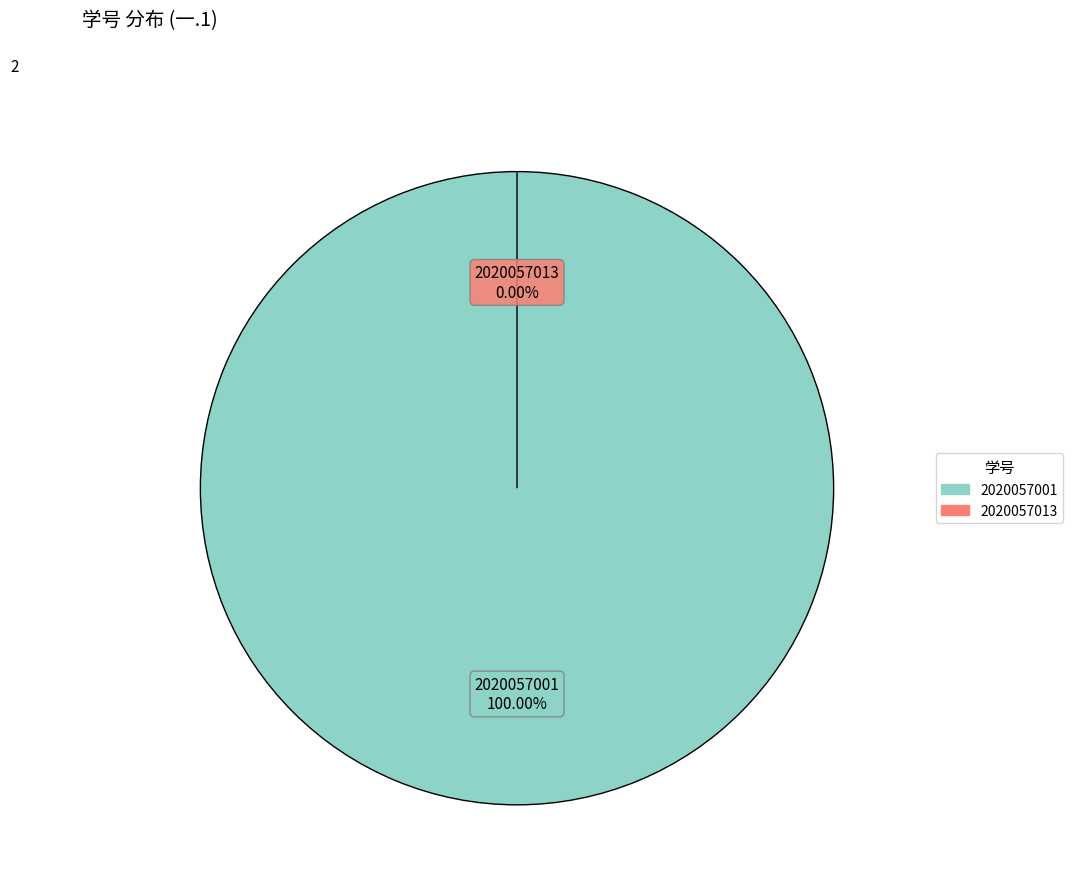

True or false: 2020057001 accounts for 100% of the total.

True